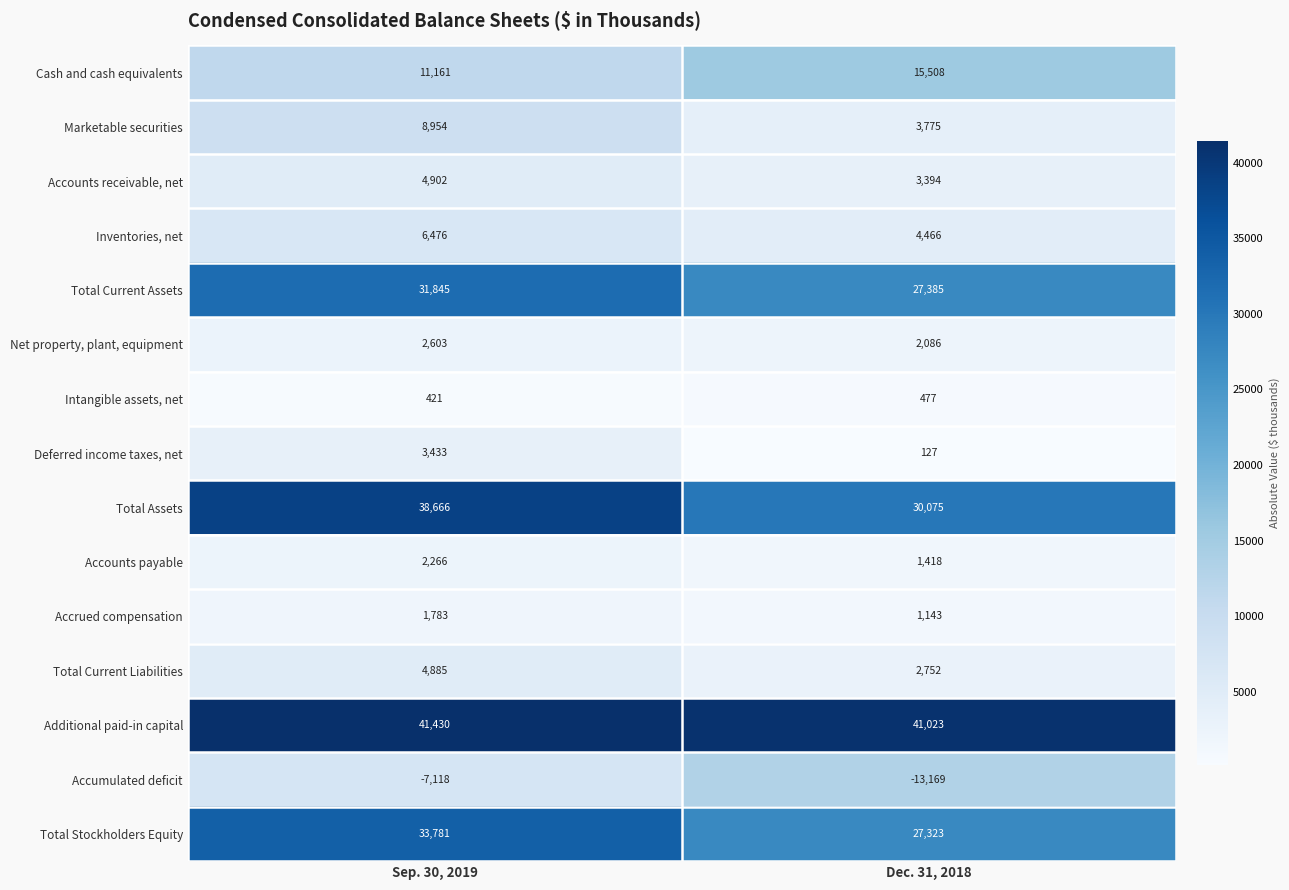

Reading right to left, transcribe all the data shown in this chart.

Cash and cash equivalents: 15508	11161
Marketable securities: 3775	8954
Accounts receivable, net: 3394	4902
Inventories, net: 4466	6476
Total Current Assets: 27385	31845
Net property, plant, equipment: 2086	2603
Intangible assets, net: 477	421
Deferred income taxes, net: 127	3433
Total Assets: 30075	38666
Accounts payable: 1418	2266
Accrued compensation: 1143	1783
Total Current Liabilities: 2752	4885
Additional paid-in capital: 41023	41430
Accumulated deficit: -13169	-7118
Total Stockholders Equity: 27323	33781